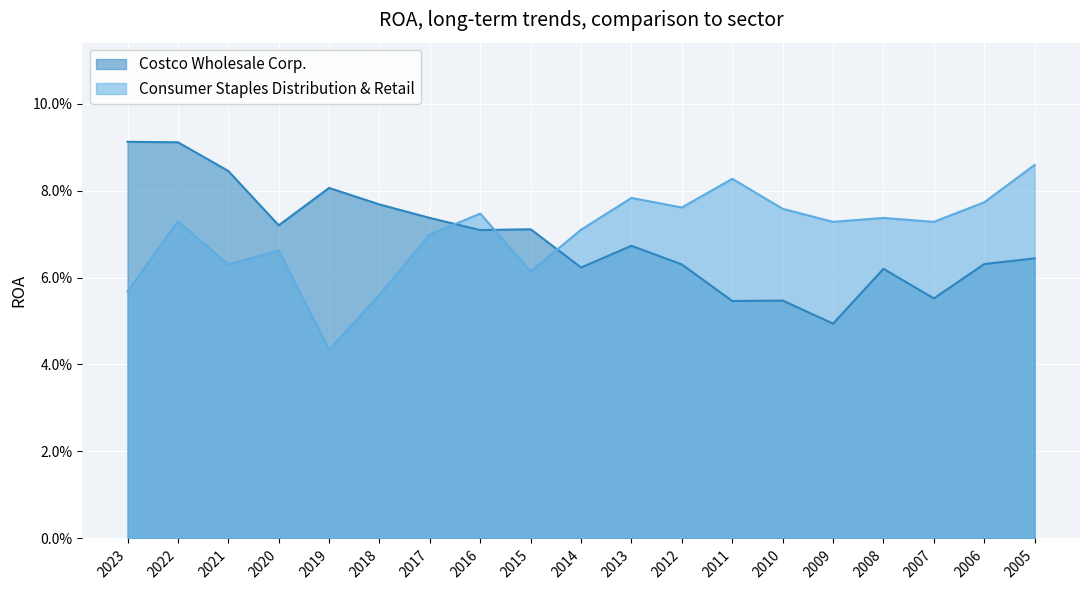

The value of Costco Wholesale Corp. at 2016-08-28 is 0.1. True or false?

True